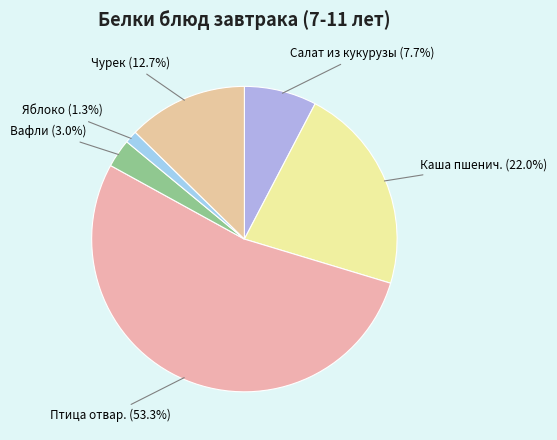

Which has a higher value, Каша пшенич. or Яблоко?

Каша пшенич.